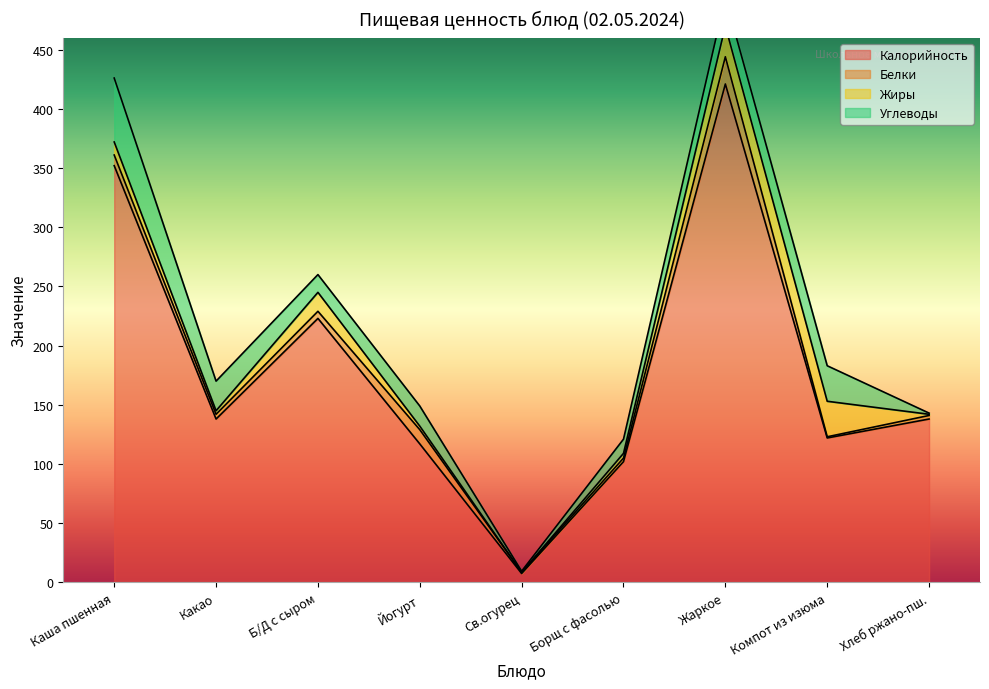

What is the label of the 9th point from the right?

Каша пшенная